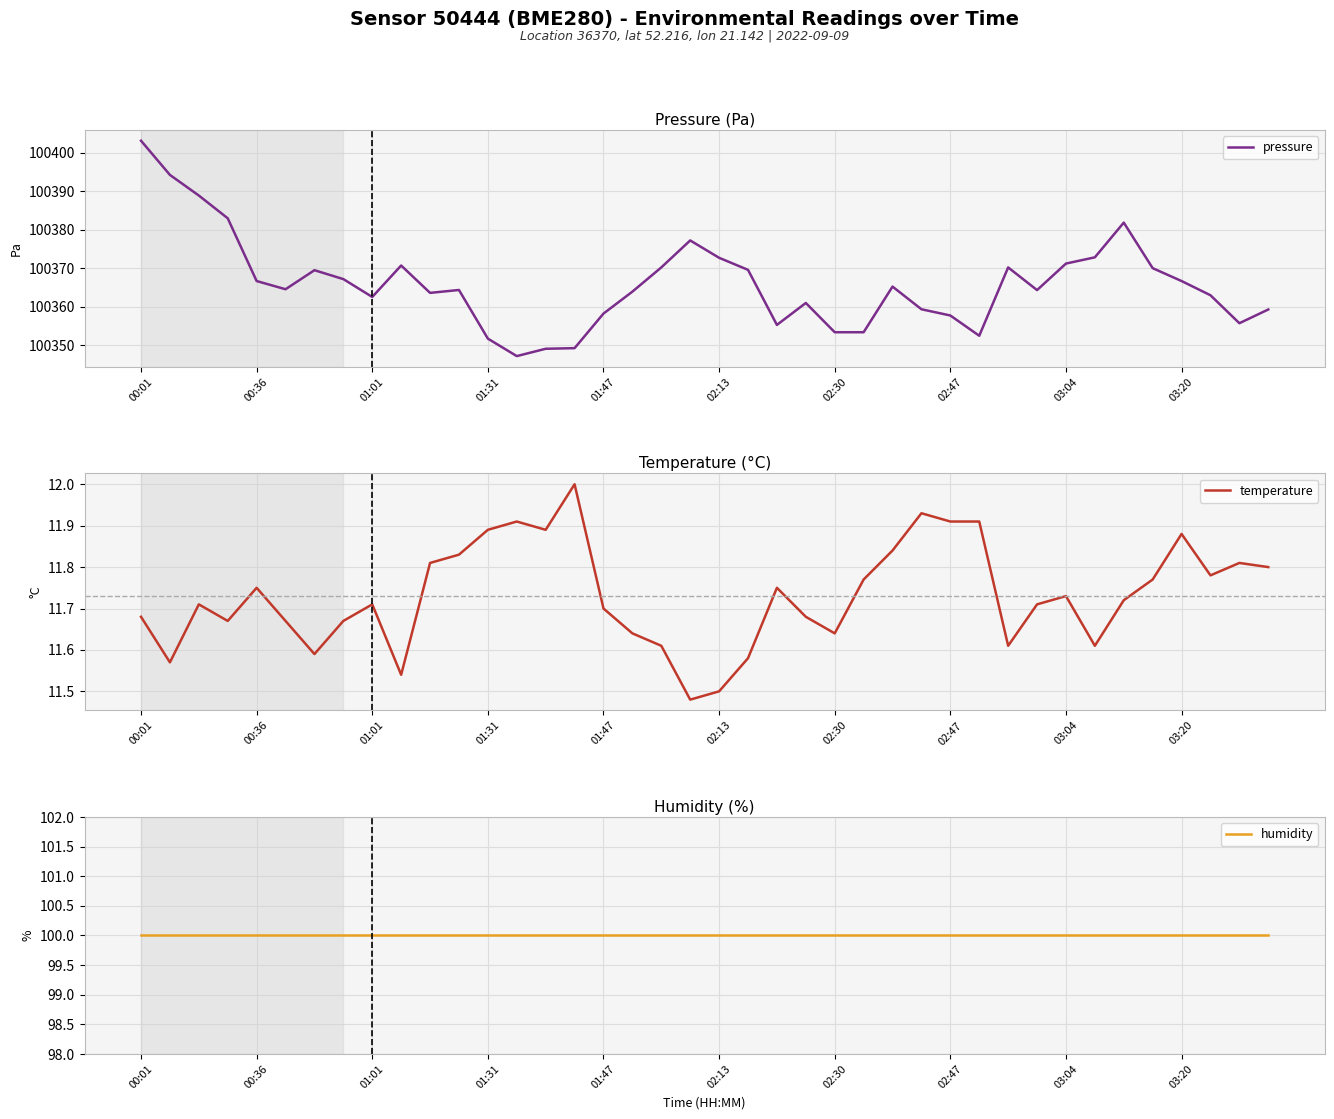

At which label is humidity closest to 100?

00:01